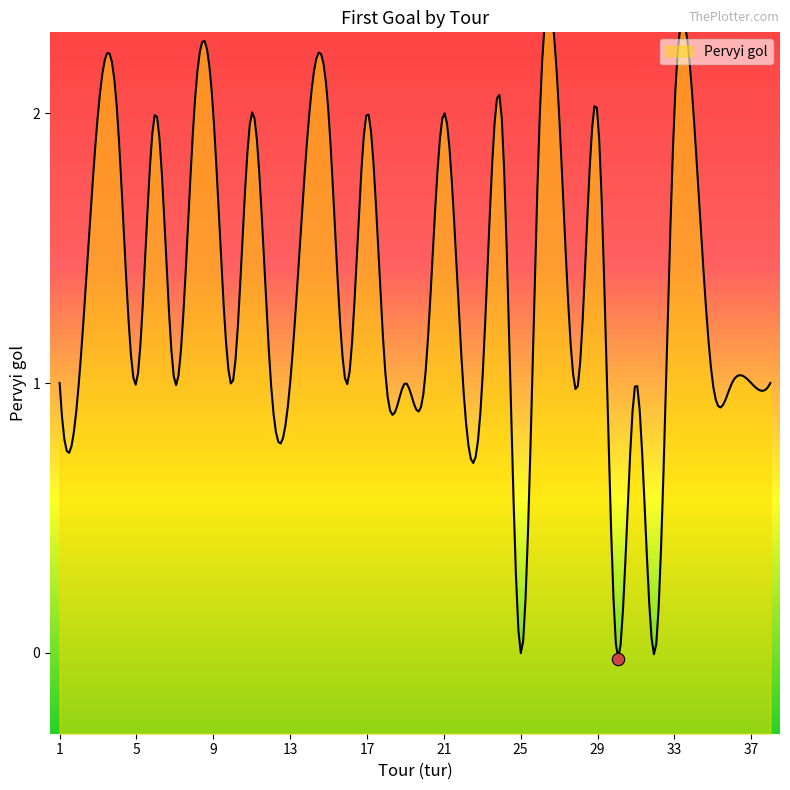

Approximately how many times larger is the value at 21 compared to 5?

2.0